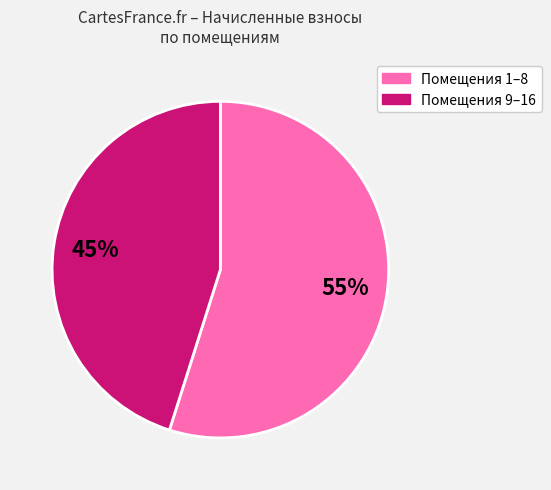

To the nearest percent, what is the average slice percentage?

50%